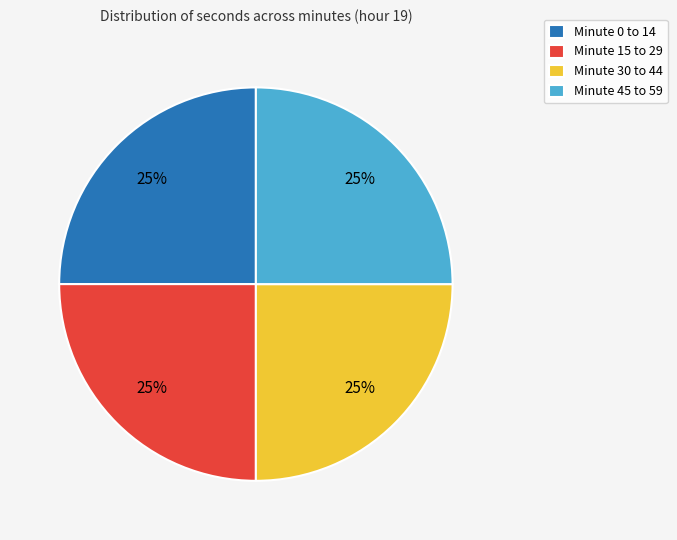

What is the ratio of the value at Minute 15 to 29 to the value at Minute 30 to 44?

1.0